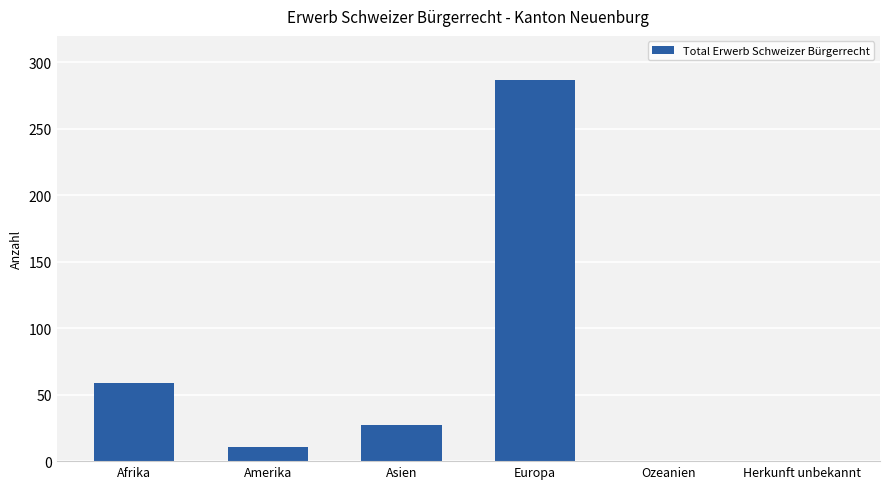

Count the number of data series in this chart.

1